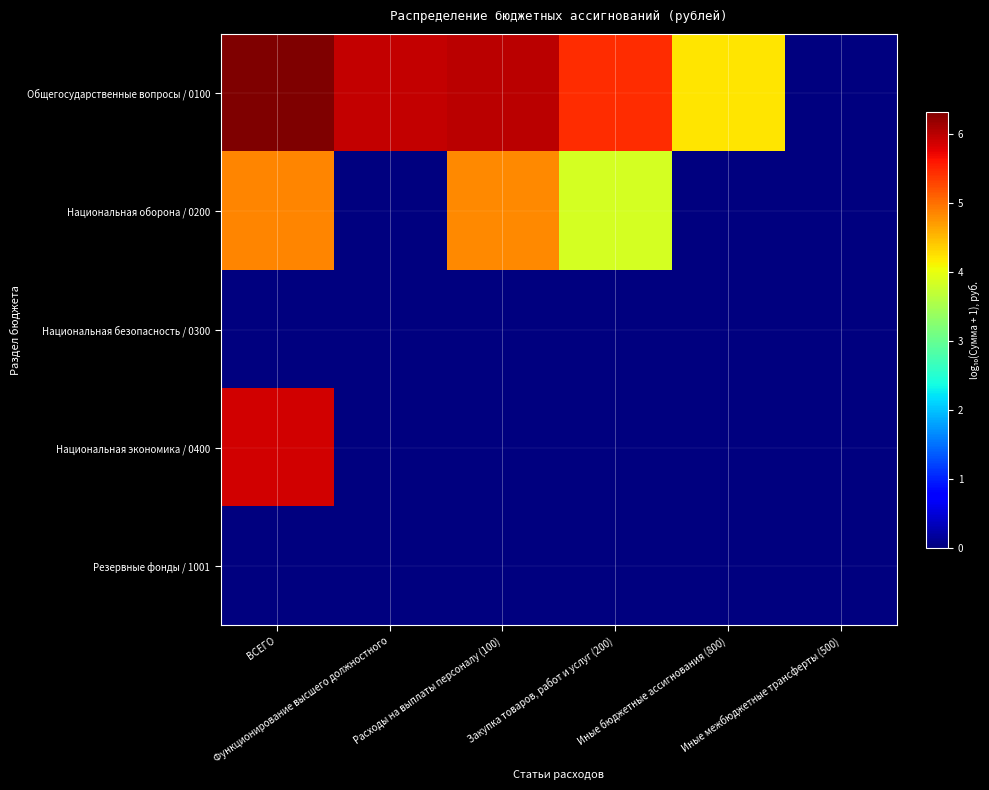

Which series changed the most between Функционирование высшего должностного and Иные бюджетные ассигнования (800)?

Общегосударственные вопросы / 0100